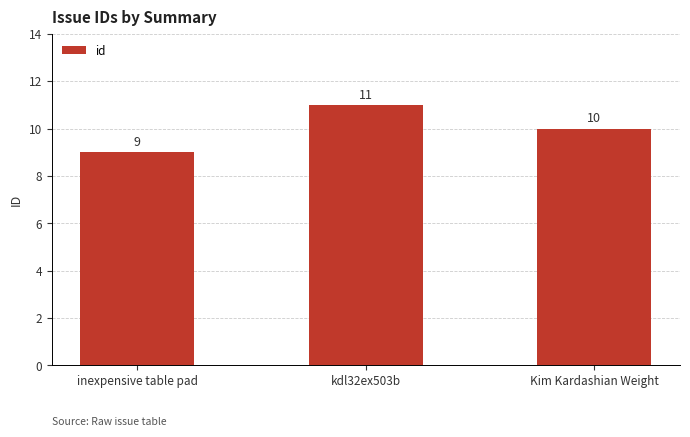

How many values are between 9 and 11?

3